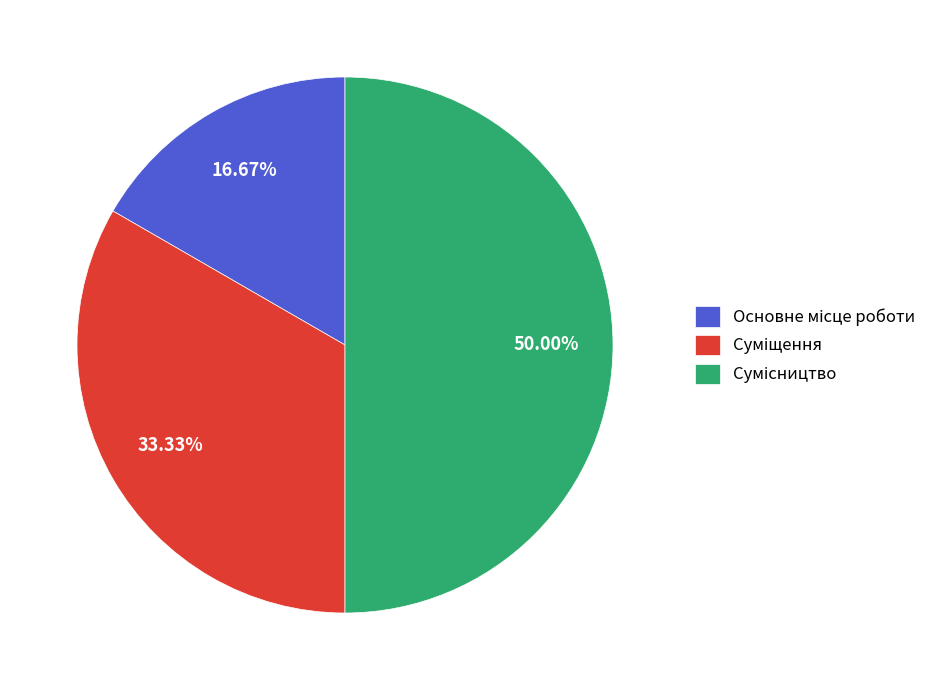

True or false: Сумісництво accounts for 50% of the total.

True